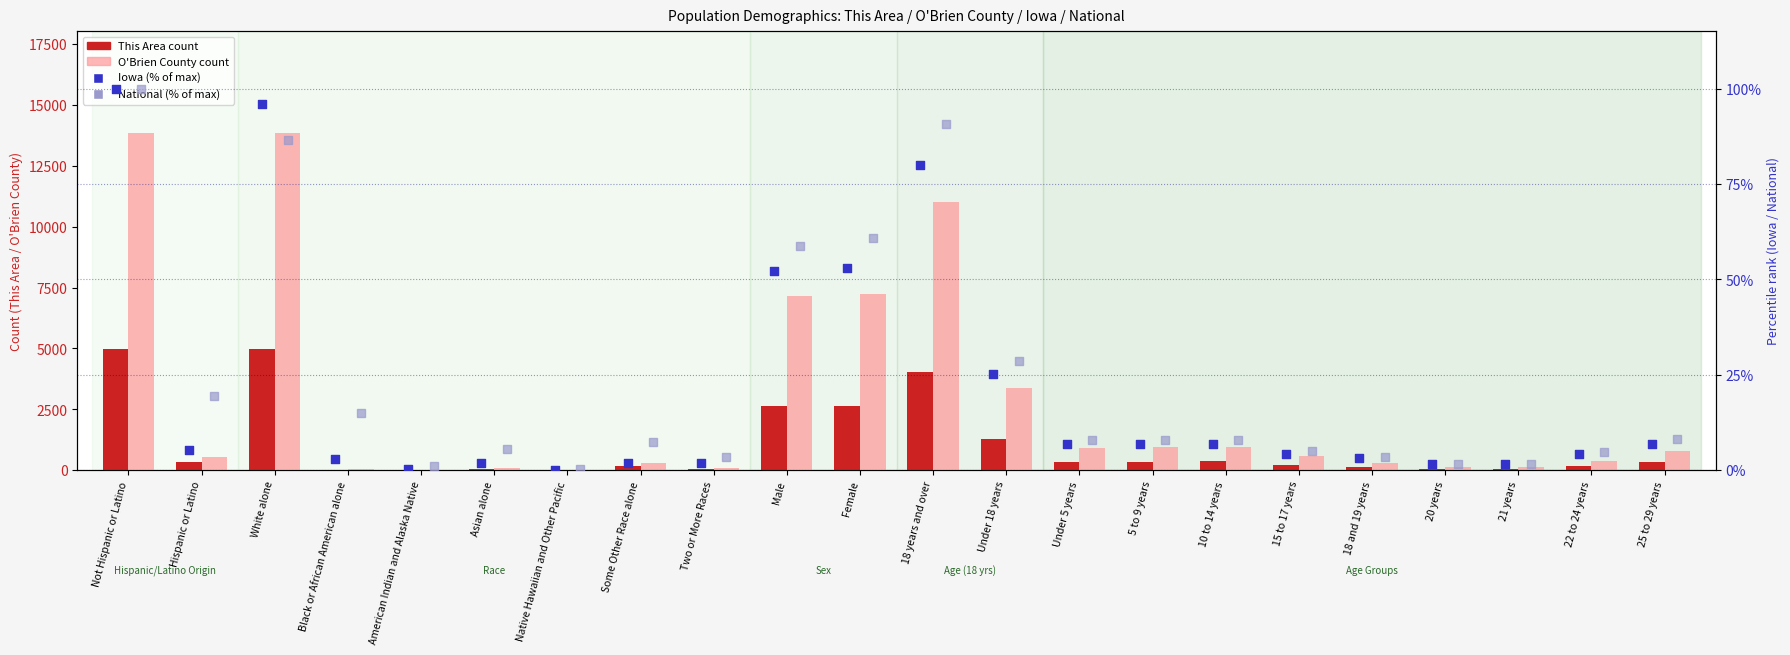

At how many categories does at least one series exceed 2271?

6